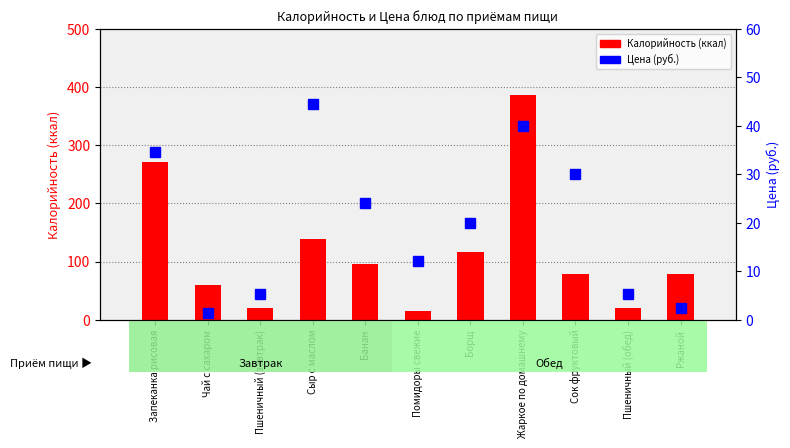

What is the difference between the maximum and minimum values in the Цена (руб.) series?

43.0